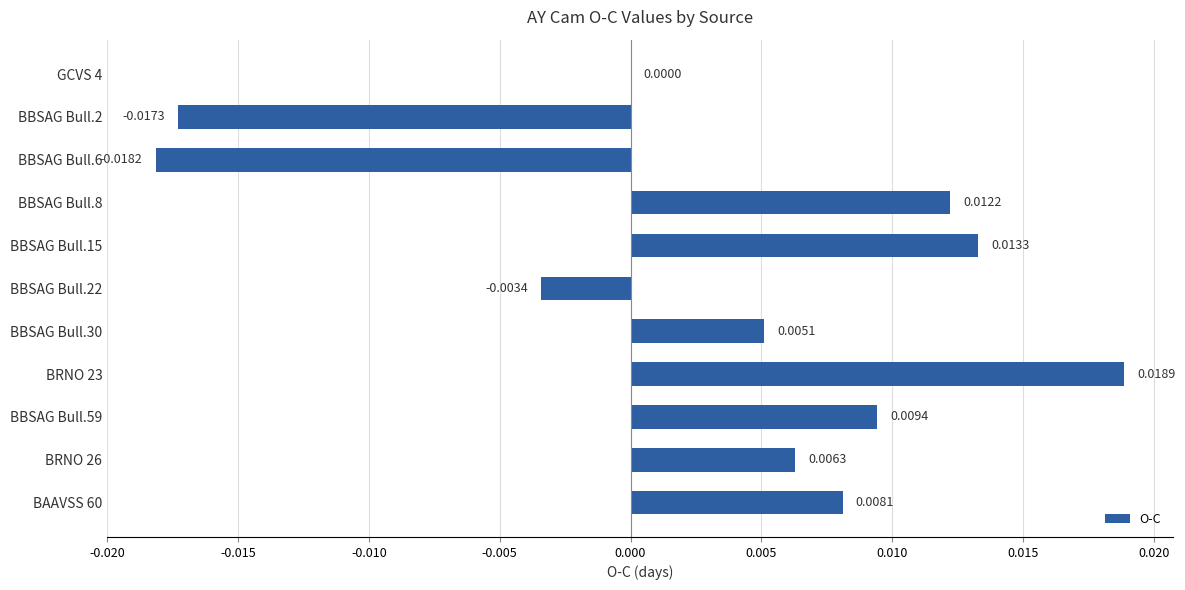

Between GCVS 4 and BBSAG Bull.2, which is larger?

GCVS 4